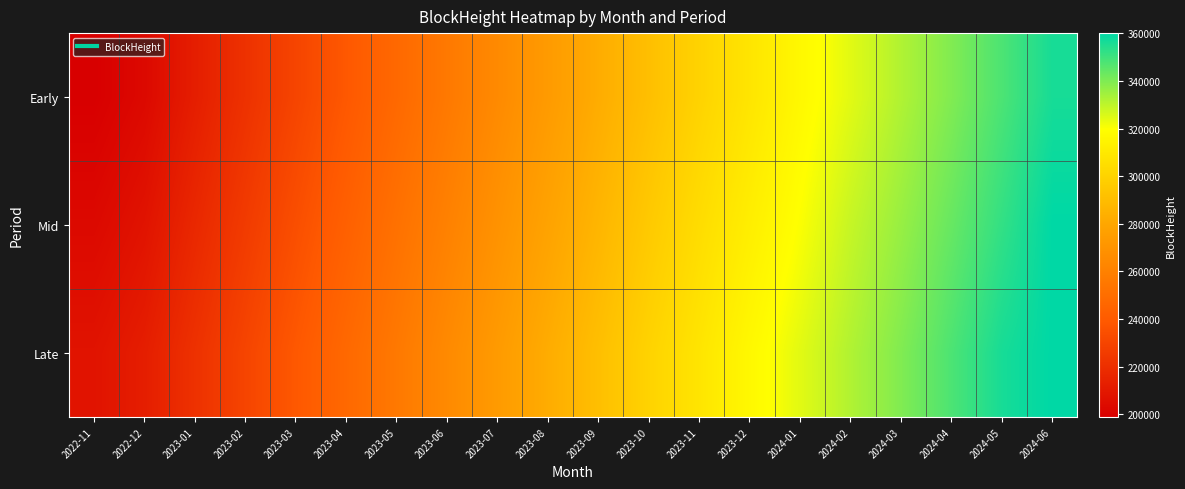

Between 2024-05 and 2023-11, which is larger?

2024-05